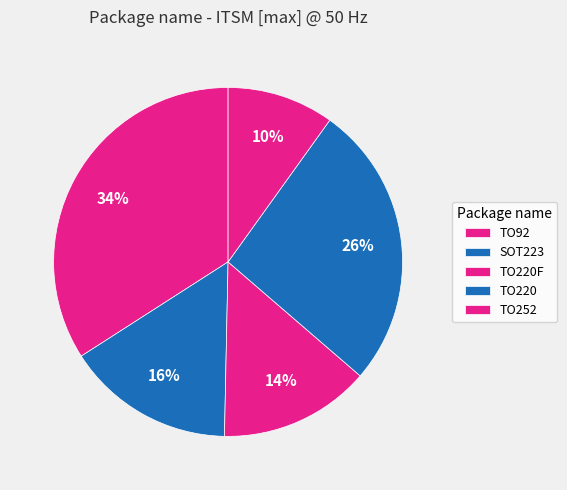

How many segments does this pie chart have?

5